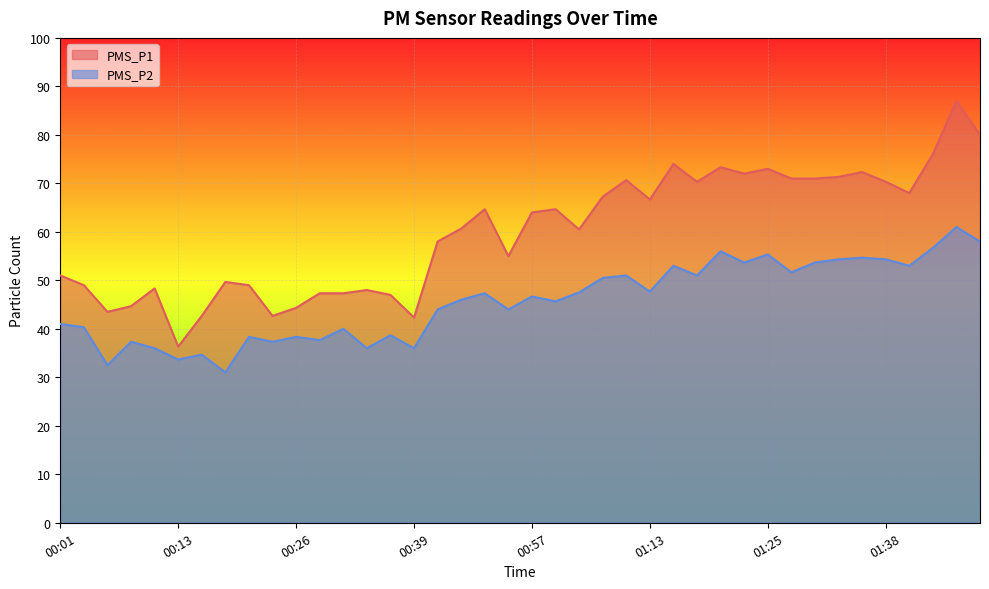

True or false: PMS_P1 has more than 1 points higher than both neighbors.

True